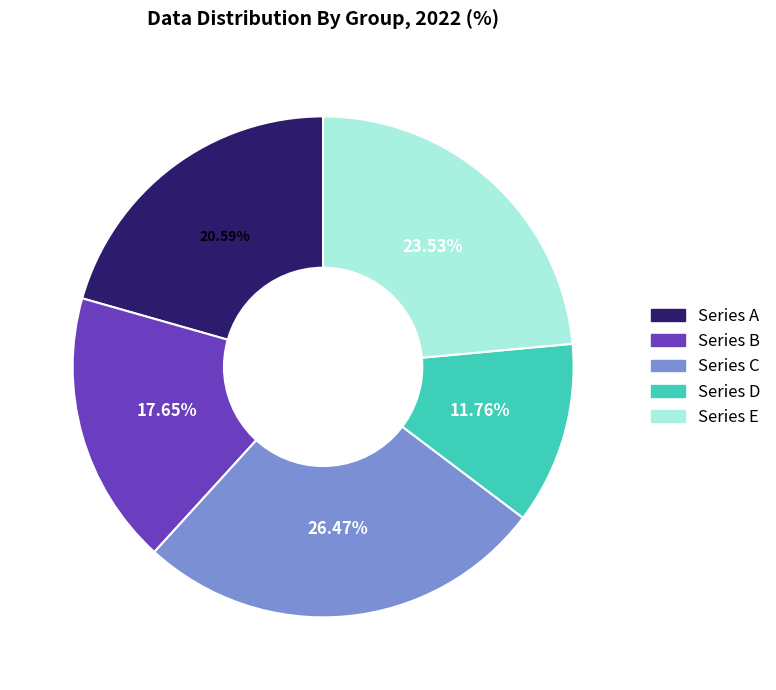

Does any single category account for the majority?

No